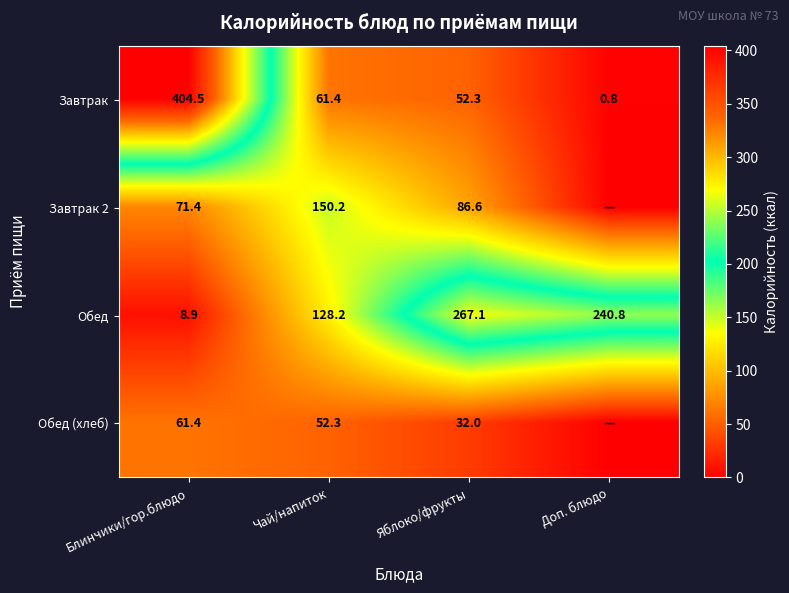

The Обед series shows 52.1 at Доп. блюдо. True or false?

False